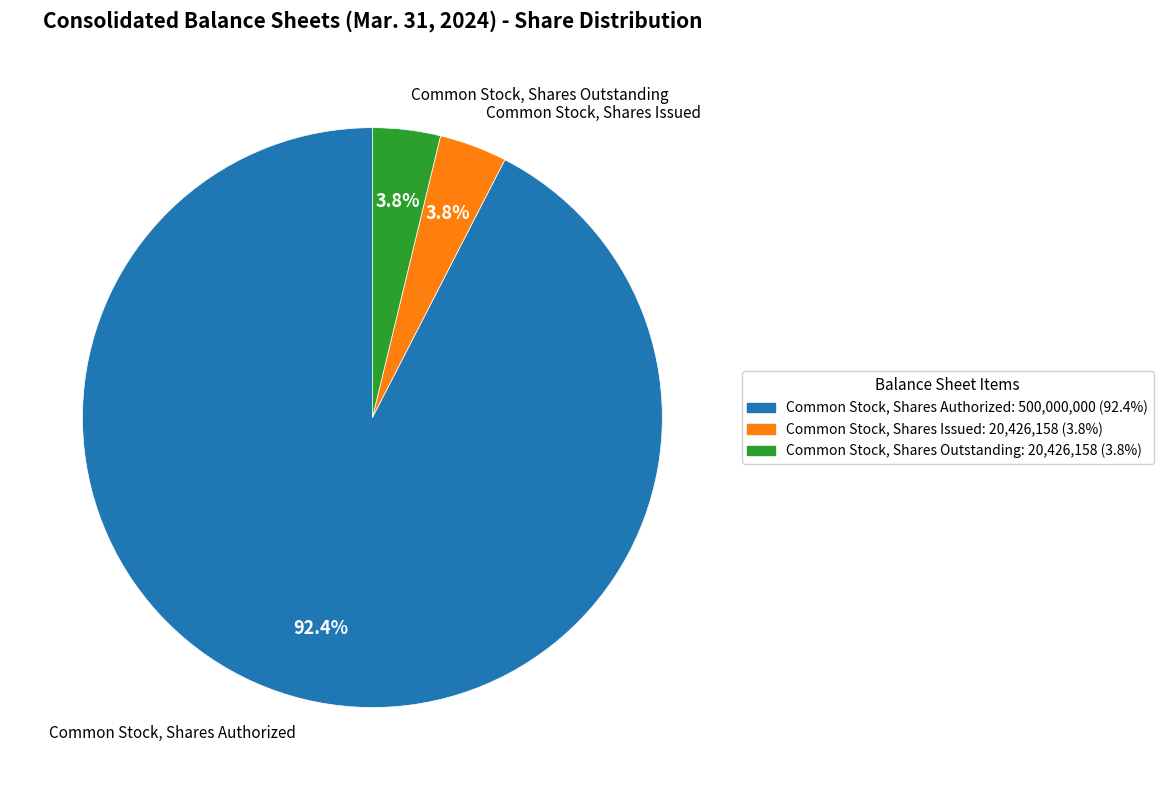

How many segments does this pie chart have?

3